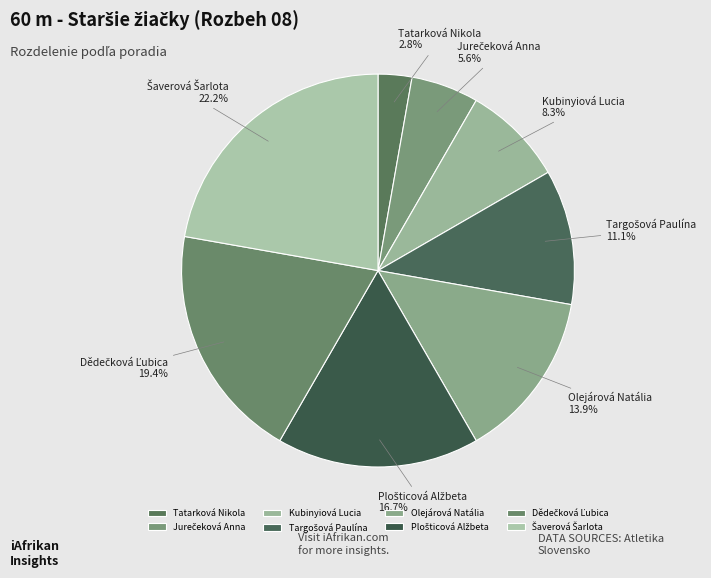

How much of the chart is everything except Olejárová Natália?

86.1%